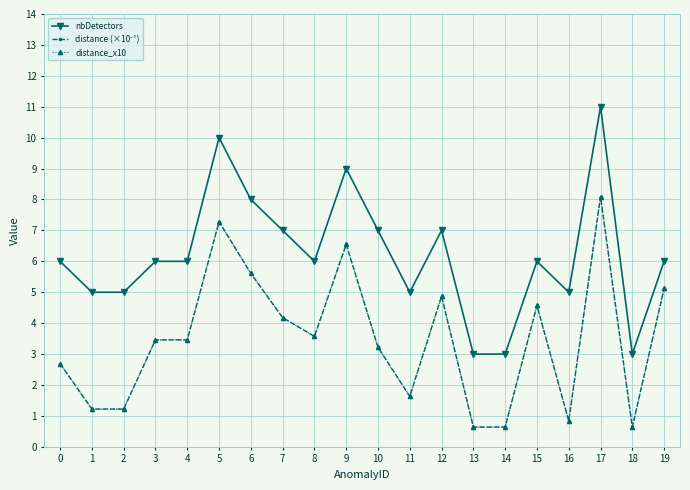

Which series has the largest total across all categories?

nbDetectors